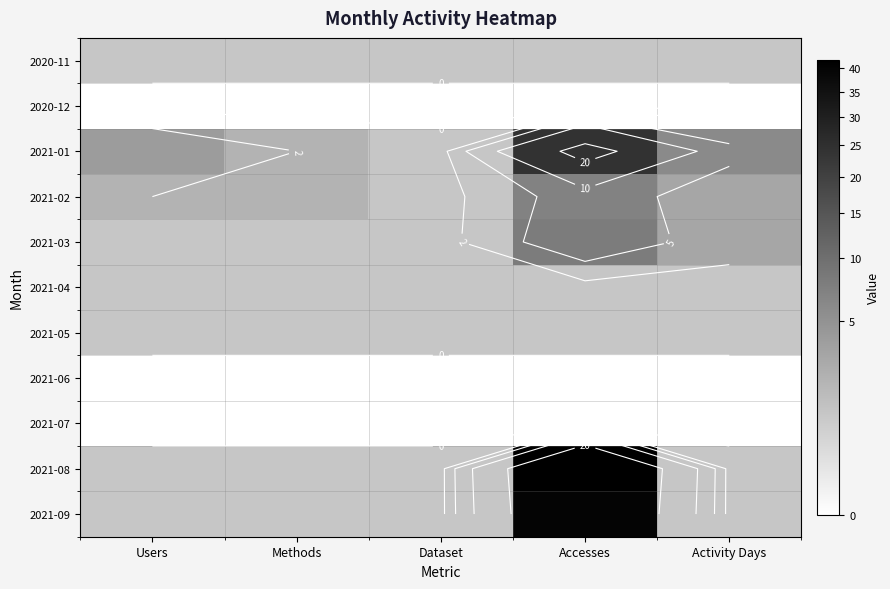

Is it true that 2021-08 equals 42 at Accesses?

True